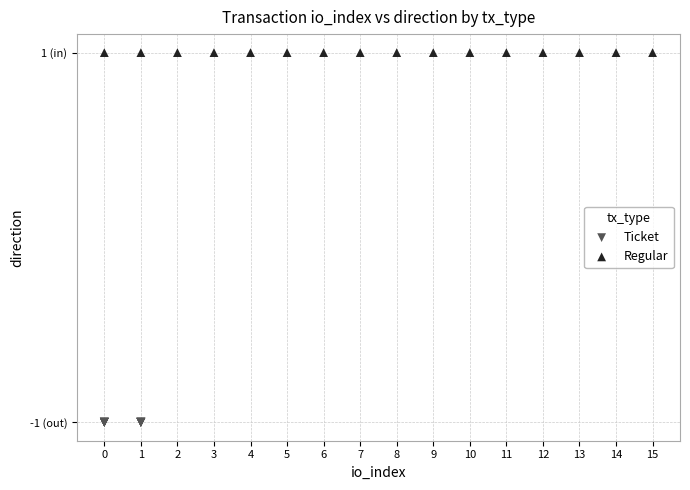

Which series reaches the minimum Y coordinate?

Ticket